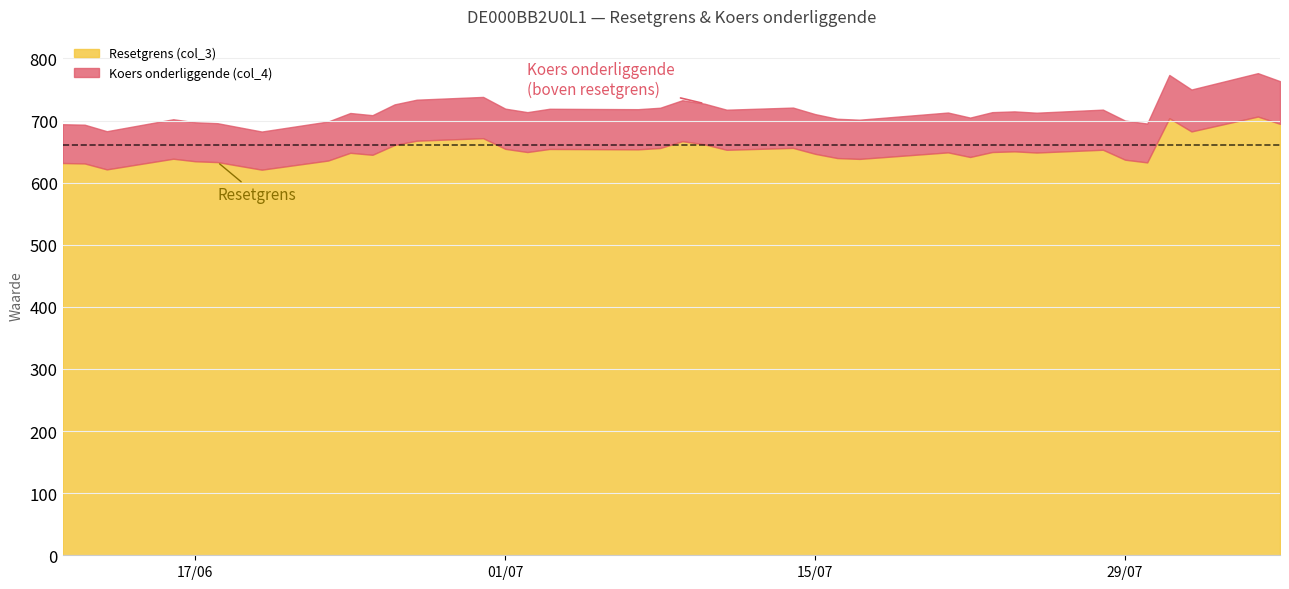

What is the spread (max minus min) of values at 2025-07-10?

65.5